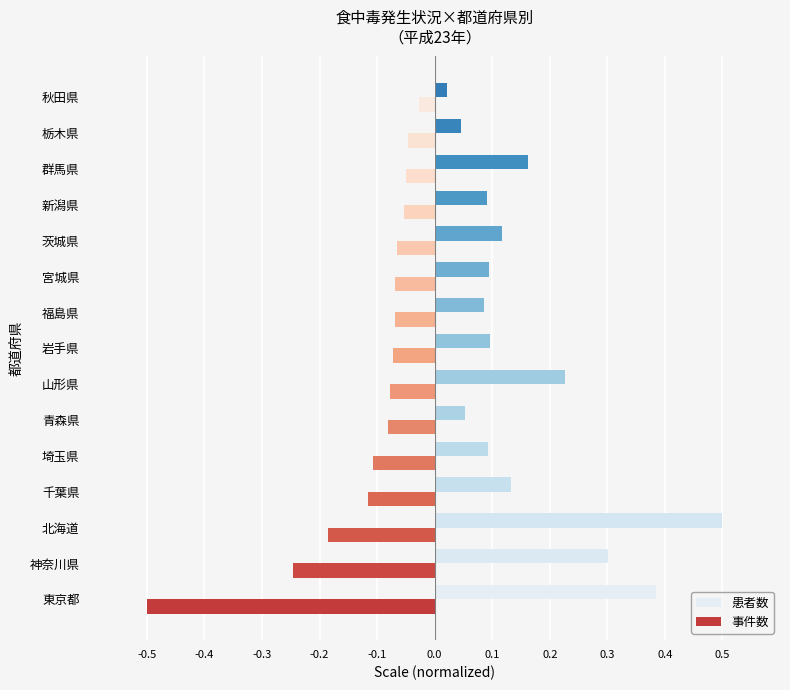

The 患者数 series shows 0.1 at 福島県. True or false?

True